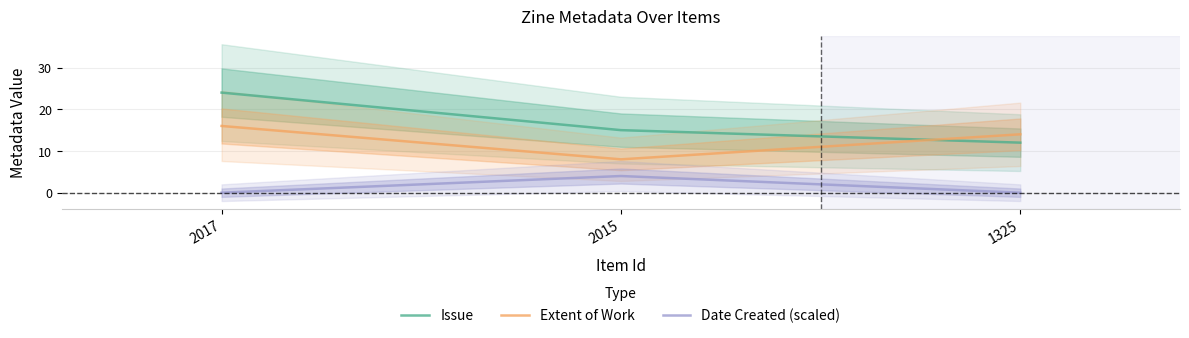

What is the difference between the maximum and second lowest values in the Issue series?

9